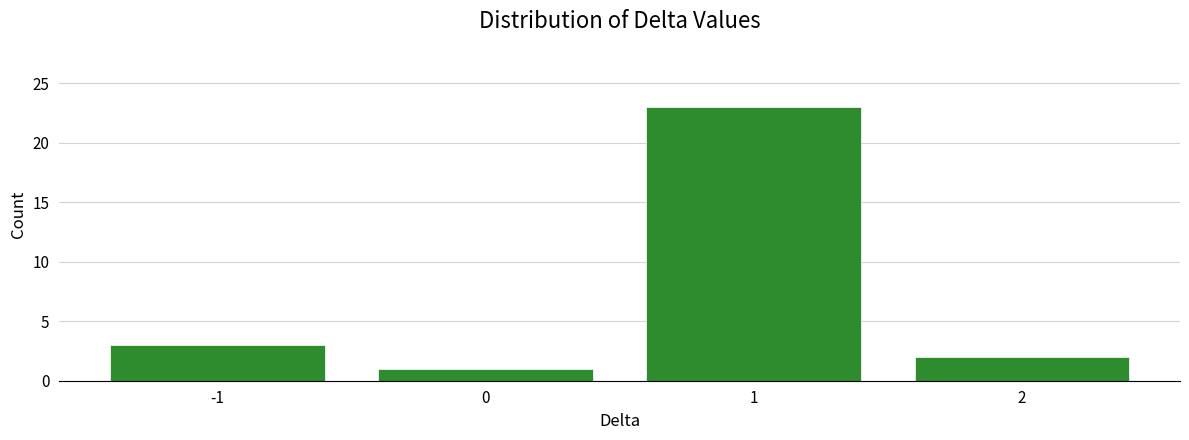

Reading left to right, what are all the values shown in this chart?

3	1	23	2